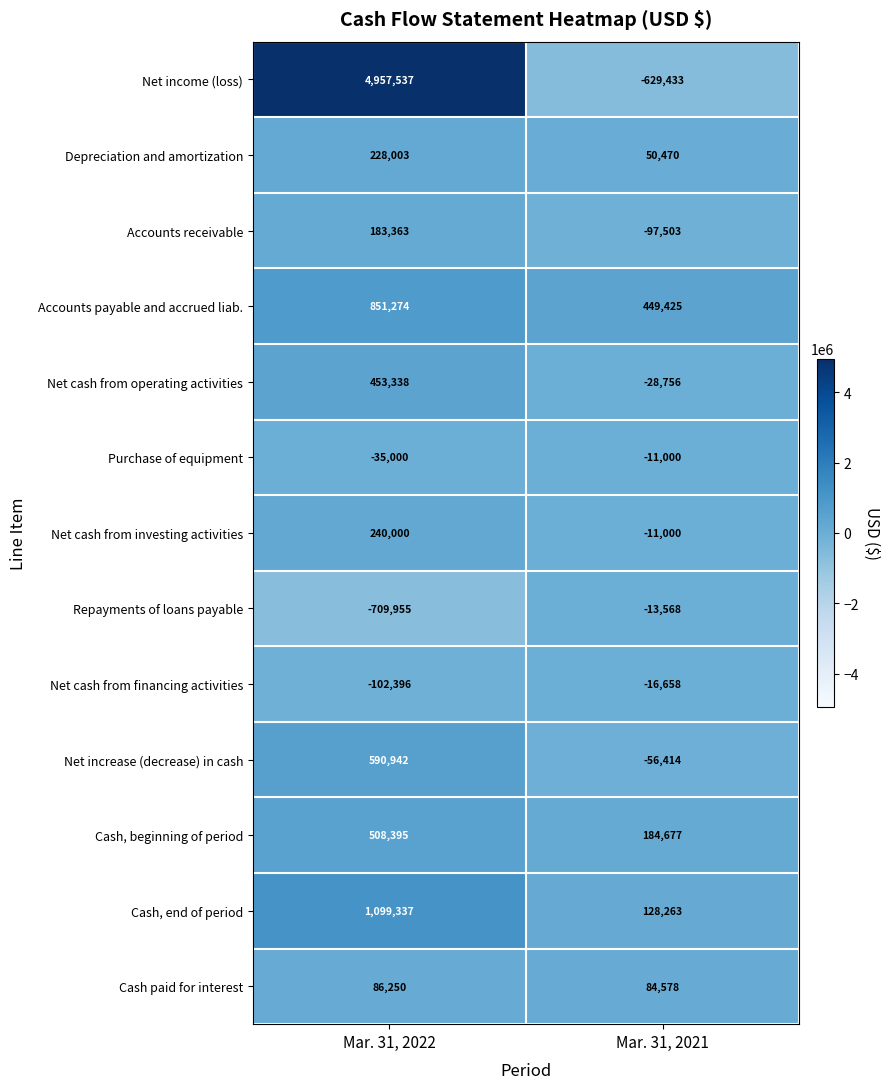

Which label corresponds to the smallest value in the chart?

Mar. 31, 2022